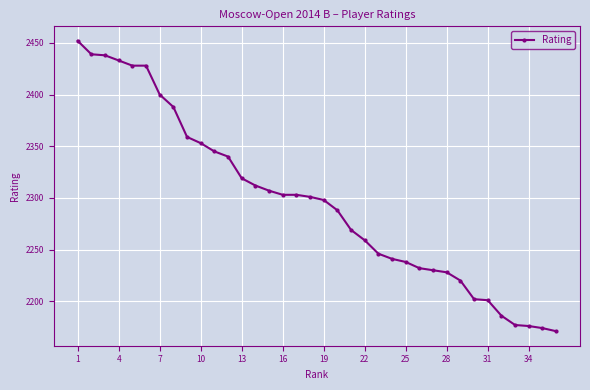

What is the average value?

2297